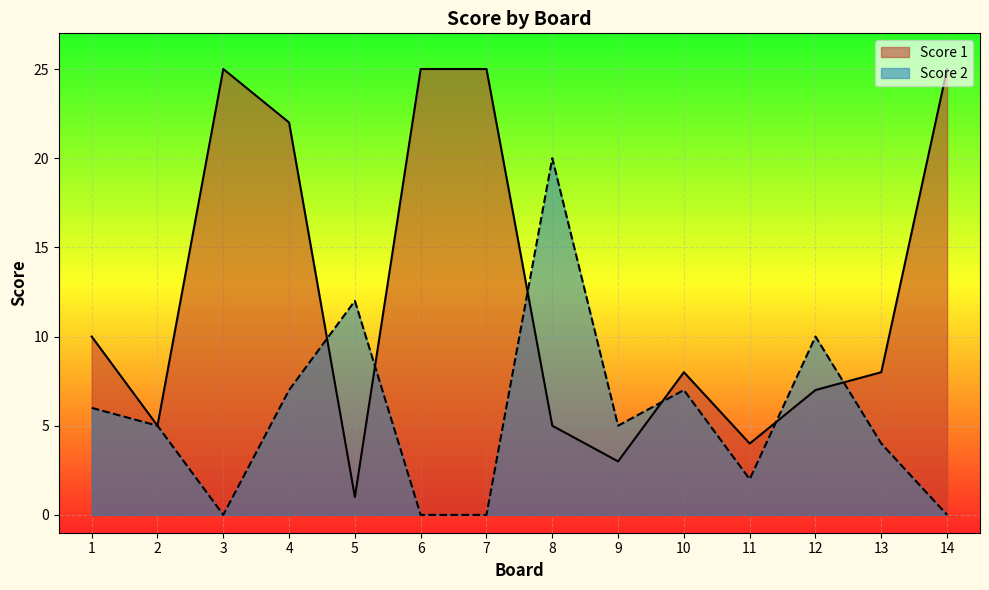

What is the greatest value displayed?

25